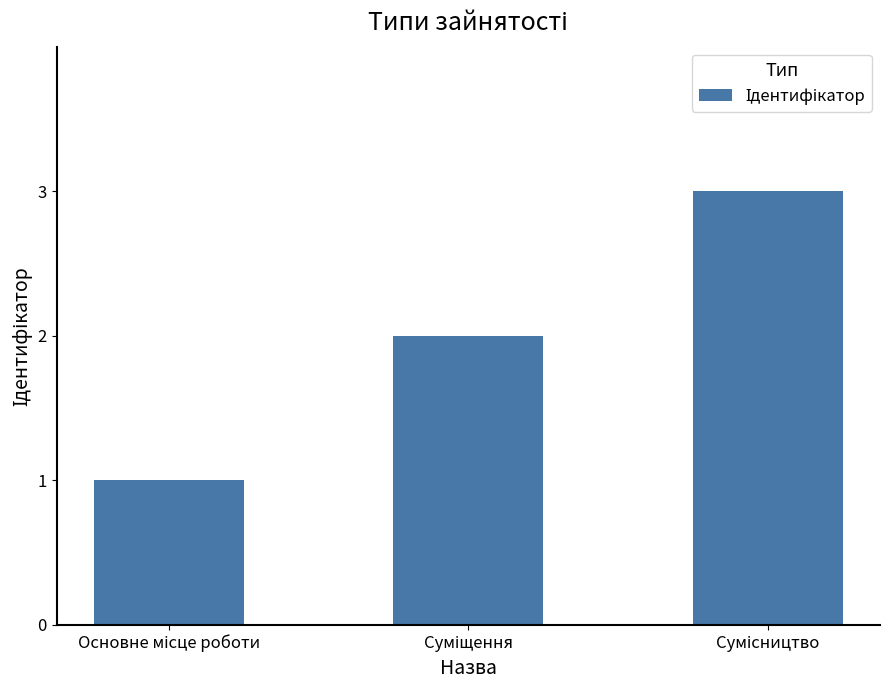

What is the difference between the maximum and minimum values?

2